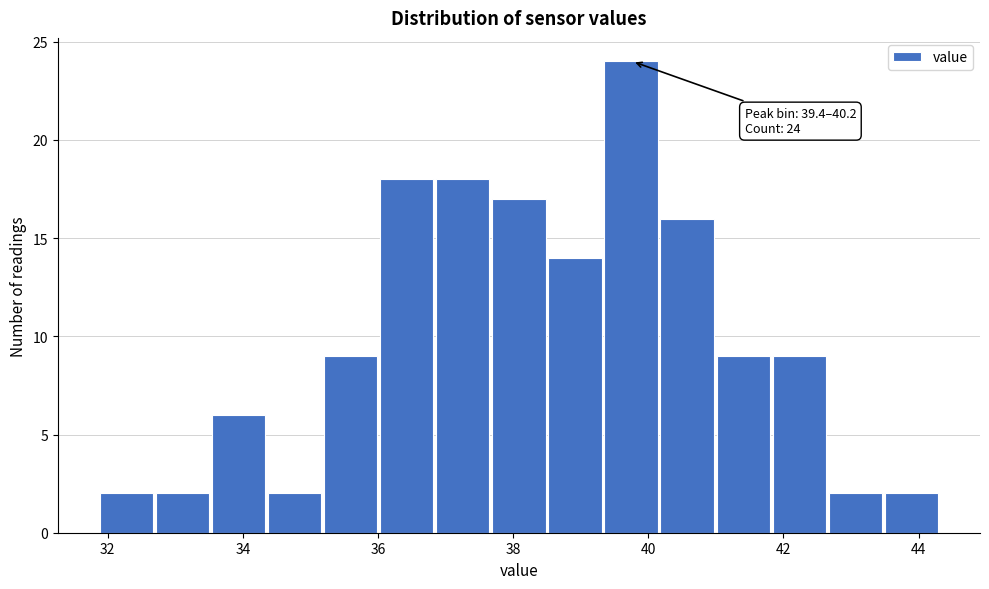

Which range on the x-axis has the tallest bar?

39.4 to 40.2